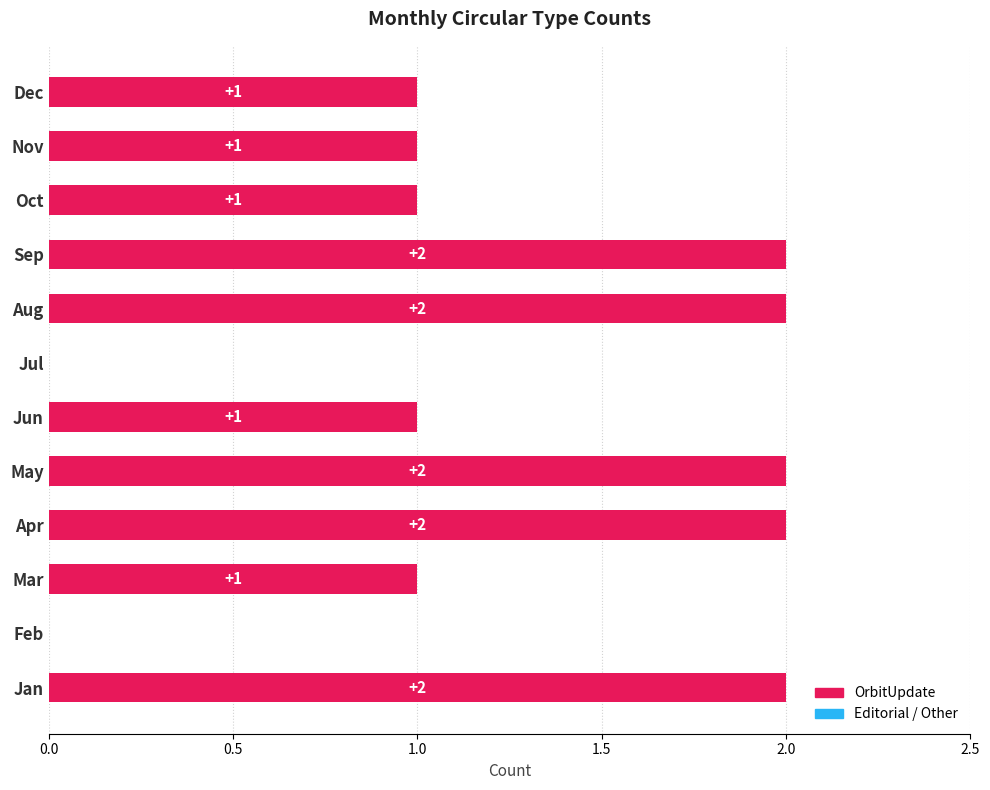

How many values are above zero?

10